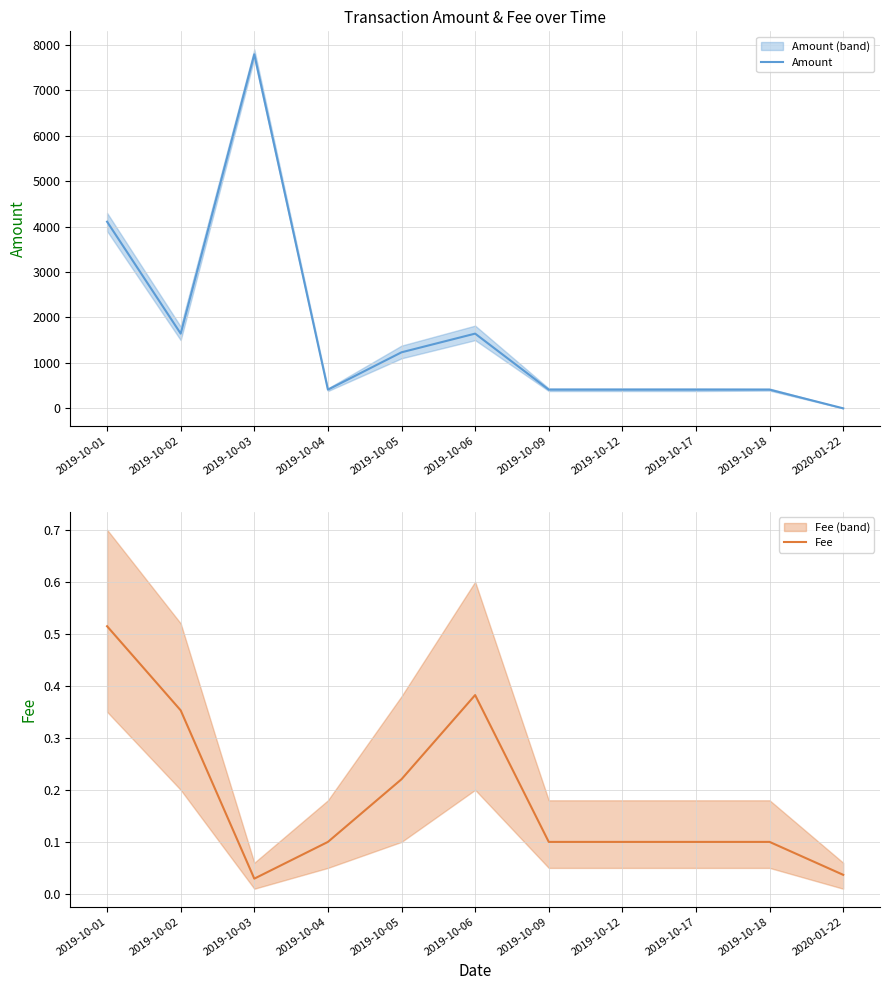

What position from the right is 2019-10-17?

3